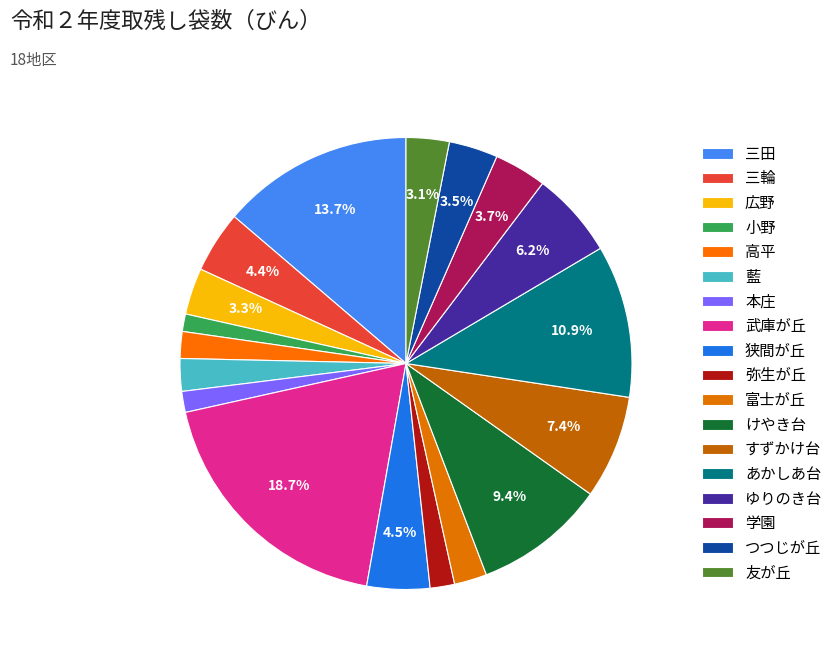

What is the largest slice in the pie chart?

武庫が丘